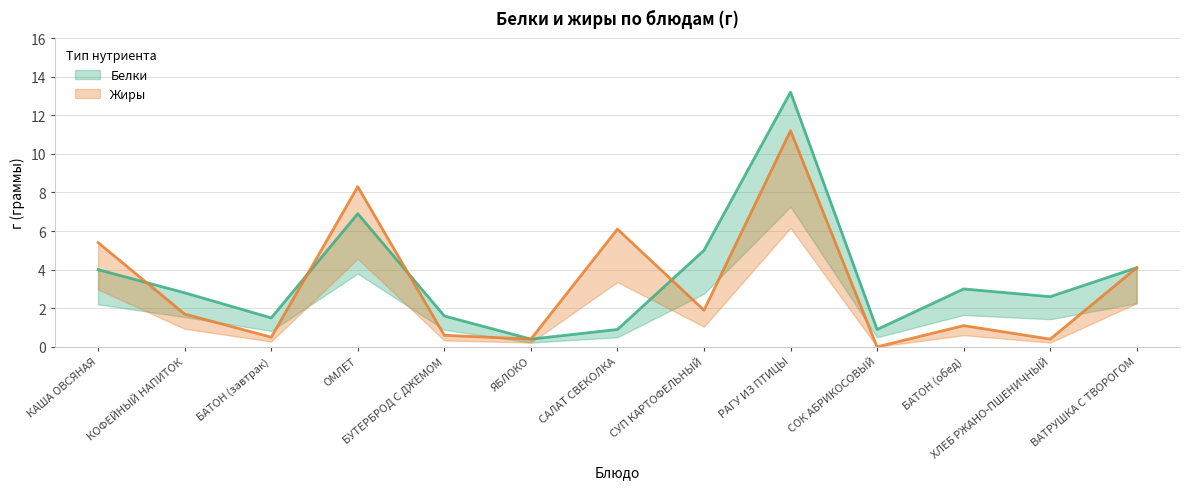

Reading left to right, extract all data points from this chart.

Белки: КАША ОВСЯНАЯ=4.0	КОФЕЙНЫЙ НАПИТОК=2.8	БАТОН (завтрак)=1.5	ОМЛЕТ=6.9	БУТЕРБРОД С ДЖЕМОМ=1.6	ЯБЛОКО=0.4	САЛАТ СВЕКОЛКА=0.9	СУП КАРТОФЕЛЬНЫЙ=5.0	РАГУ ИЗ ПТИЦЫ=13.2	СОК АБРИКОСОВЫЙ=0.9	БАТОН (обед)=3.0	ХЛЕБ РЖАНО-ПШЕНИЧНЫЙ=2.6	ВАТРУШКА С ТВОРОГОМ=4.1
Жиры: КАША ОВСЯНАЯ=5.4	КОФЕЙНЫЙ НАПИТОК=1.7	БАТОН (завтрак)=0.5	ОМЛЕТ=8.3	БУТЕРБРОД С ДЖЕМОМ=0.6	ЯБЛОКО=0.4	САЛАТ СВЕКОЛКА=6.1	СУП КАРТОФЕЛЬНЫЙ=1.9	РАГУ ИЗ ПТИЦЫ=11.2	СОК АБРИКОСОВЫЙ=0.0	БАТОН (обед)=1.1	ХЛЕБ РЖАНО-ПШЕНИЧНЫЙ=0.4	ВАТРУШКА С ТВОРОГОМ=4.1